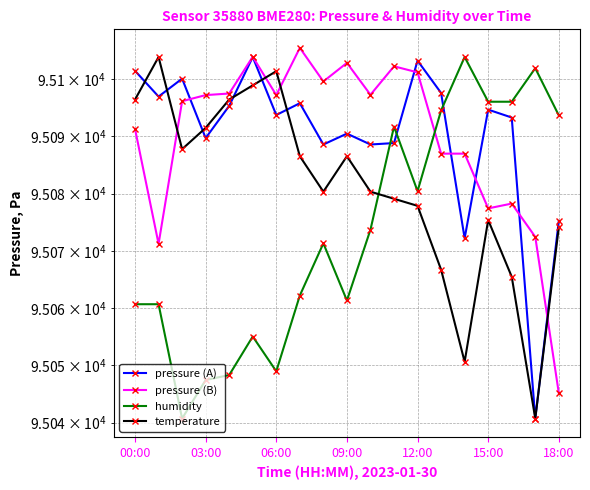

What is the sum of all temperature values?

1806539.8